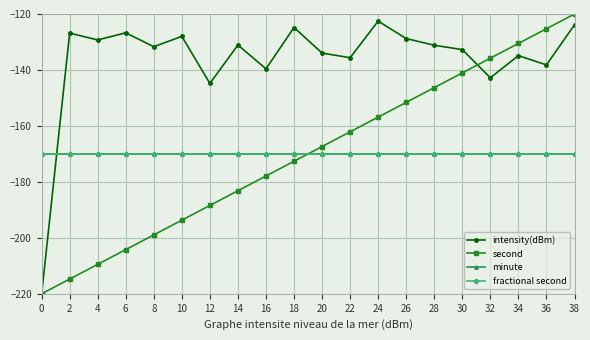

What is the value of the second point at the 12th from the left?

-162.1